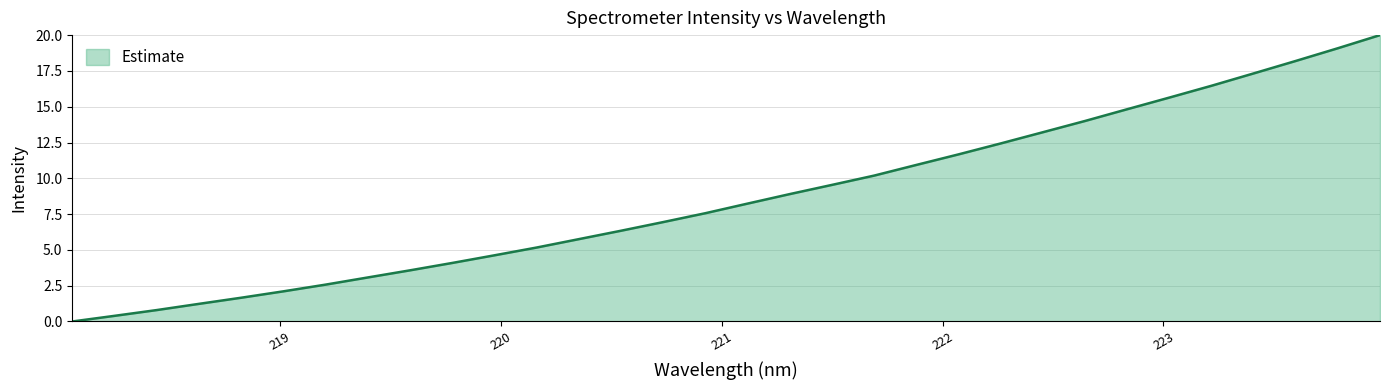

Reading left to right, extract all data points from this chart.

0.0	0.4	0.8	1.2	1.7	2.1	2.6	3.1	3.6	4.1	4.6	5.2	5.8	6.3	6.9	7.6	8.2	8.9	9.5	10.2	10.9	11.7	12.4	13.2	14.0	14.8	15.6	16.5	17.3	18.2	19.1	20.0